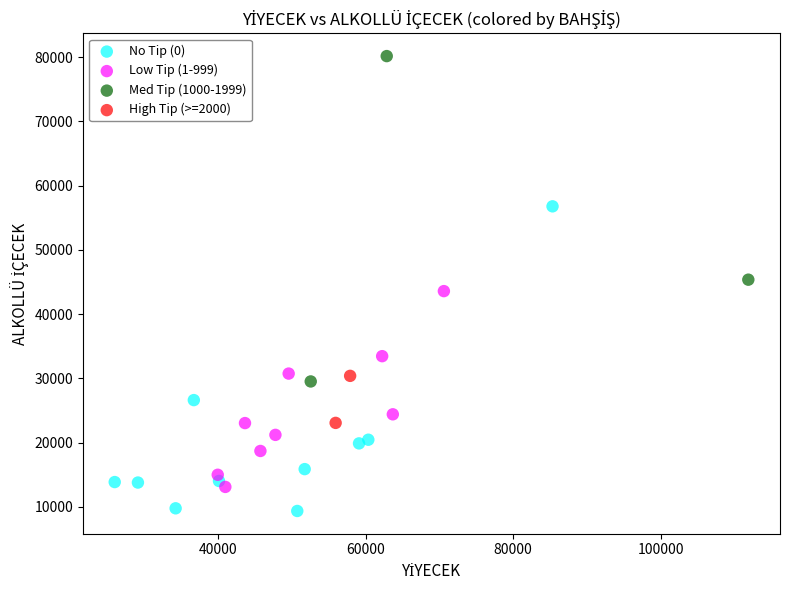

Which series contains the lowest Y value?

No Tip (0)